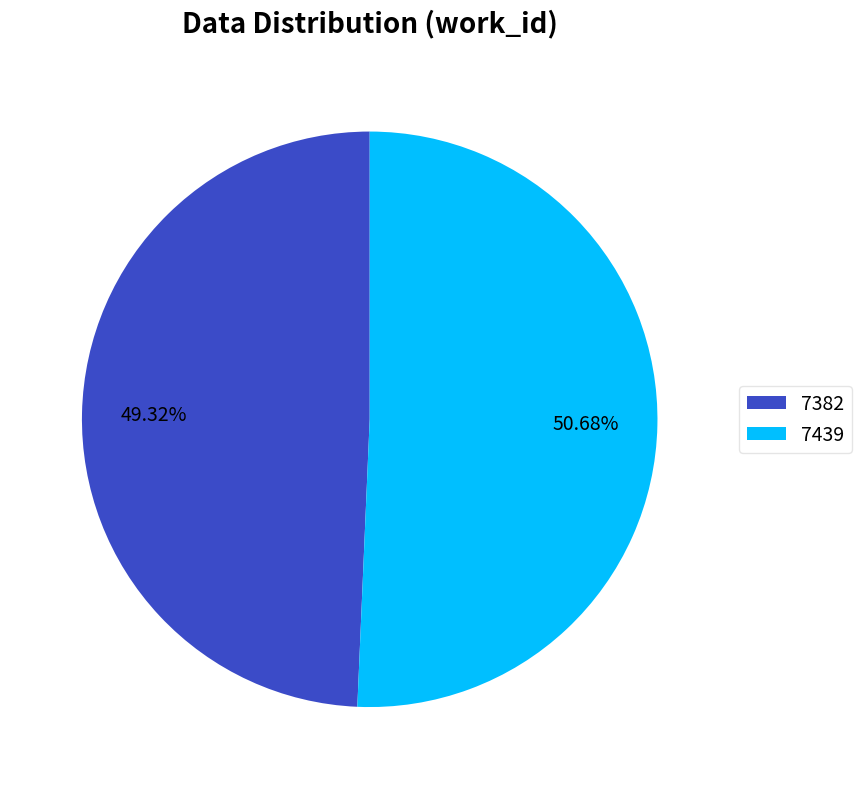

Between 7382 and 7439, which is larger?

7439